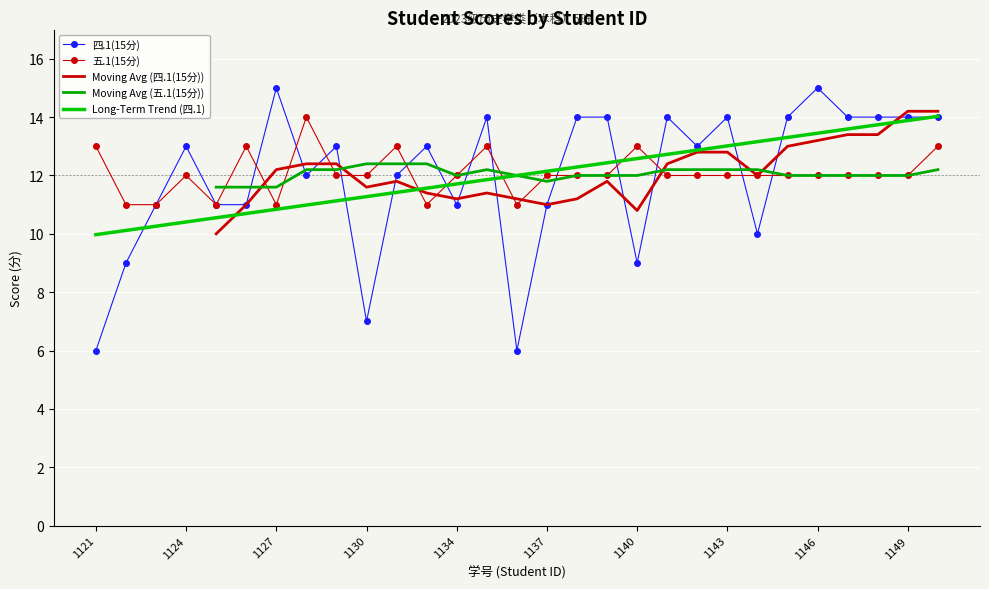

True or false: 五.1(15分) has a value of 4 at 2023041142.

False